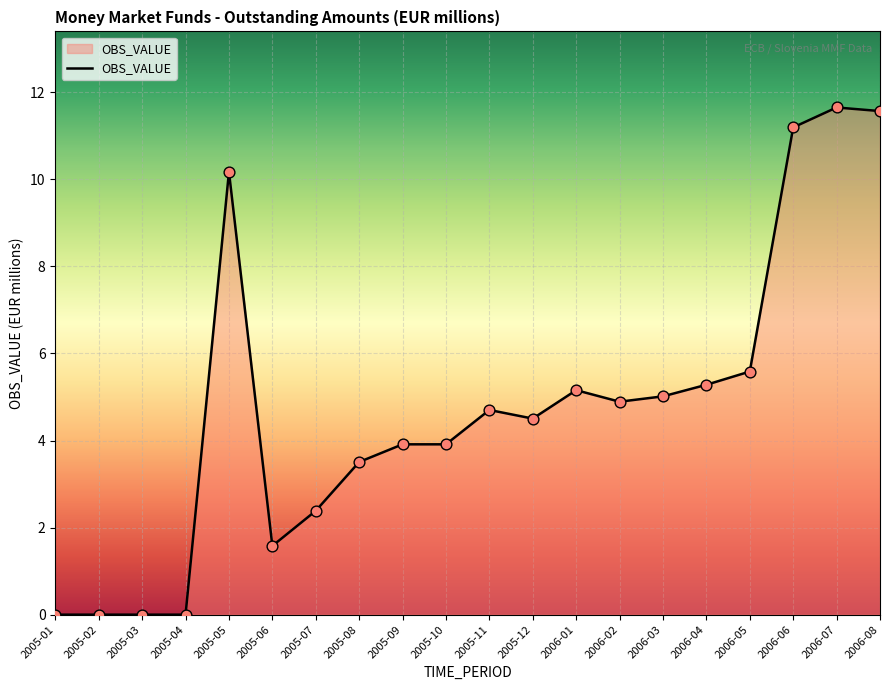

What is the change in value from 2005-02 to 2006-03?

+5.0